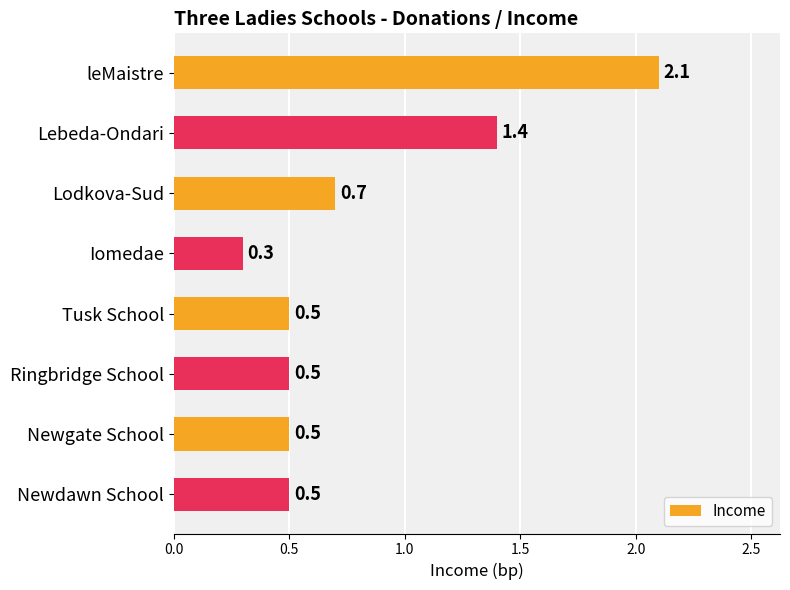

Between Lebeda-Ondari and Ringbridge School, which is larger?

Lebeda-Ondari